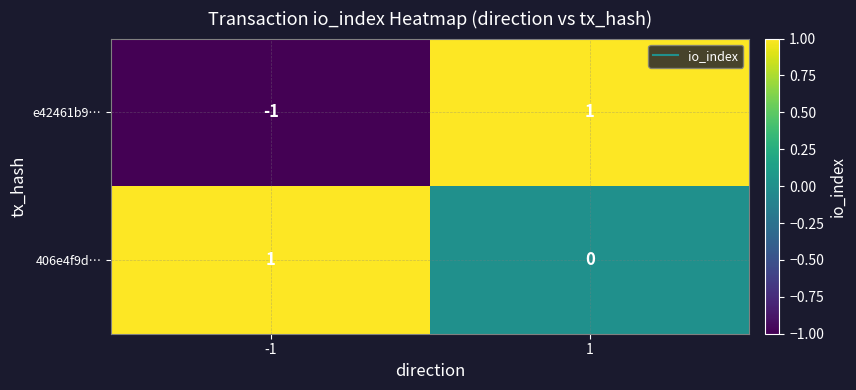

At which category is the sum across all series the highest?

1